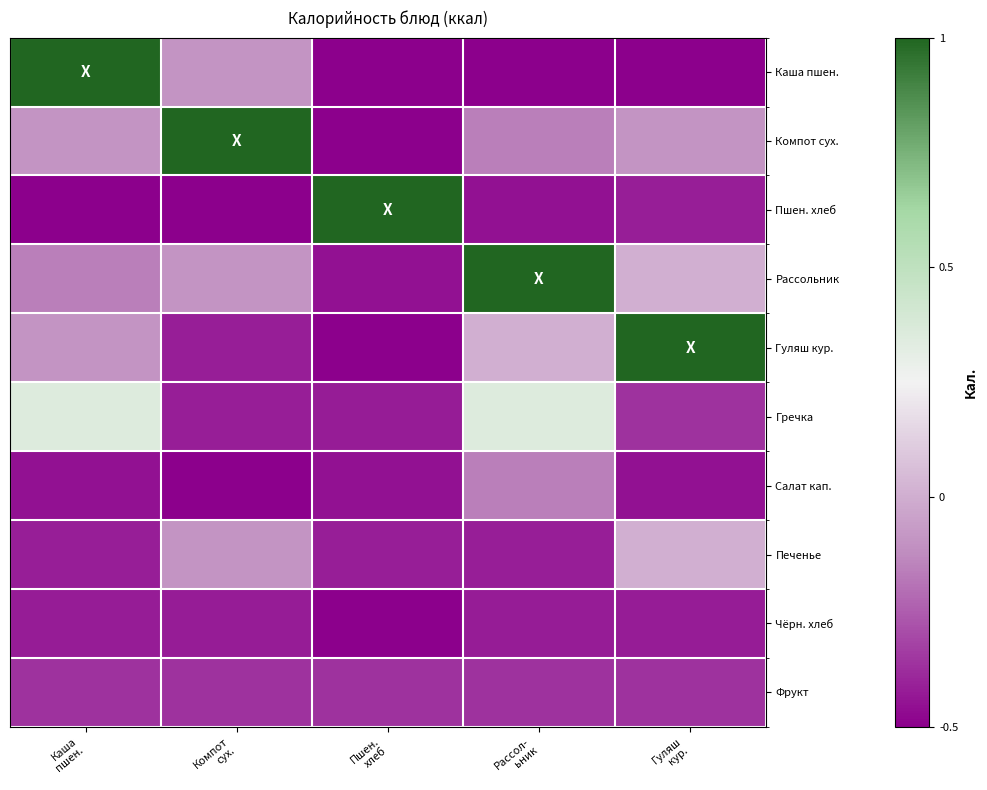

At which category is the sum across all series the highest?

Рассол-
ьник